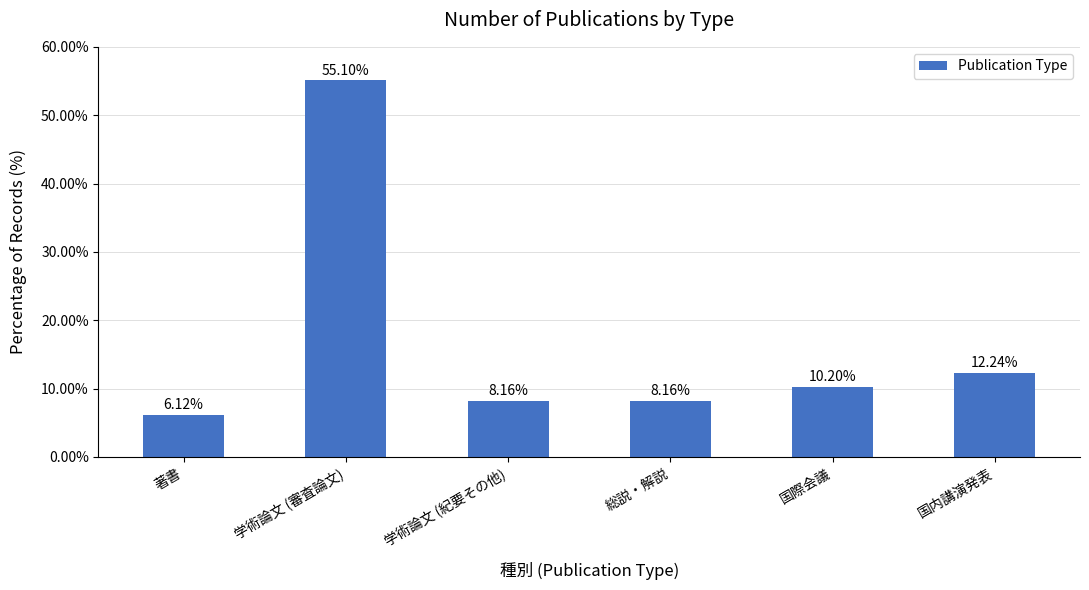

Which has a higher value, 国内講演発表 or 国際会議?

国内講演発表